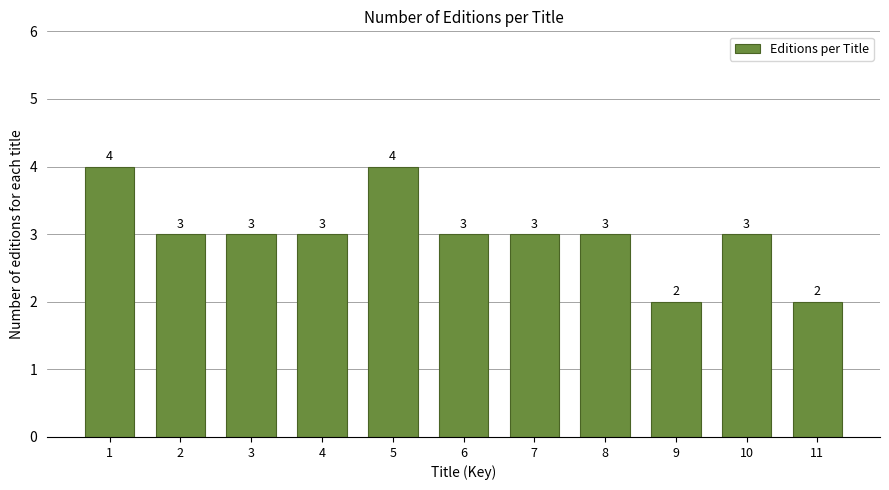

Reading right to left, what are all the values shown in this chart?

11=2	10=3	9=2	8=3	7=3	6=3	5=4	4=3	3=3	2=3	1=4